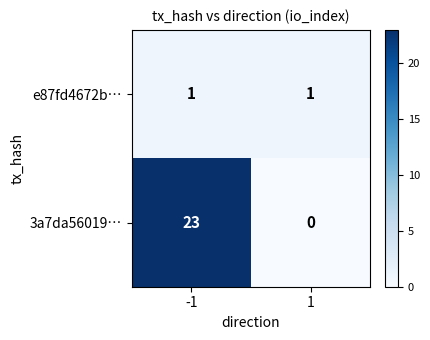

Reading left to right, list all the values displayed in this chart.

e87fd4672b…: 1	1
3a7da56019…: 23	0